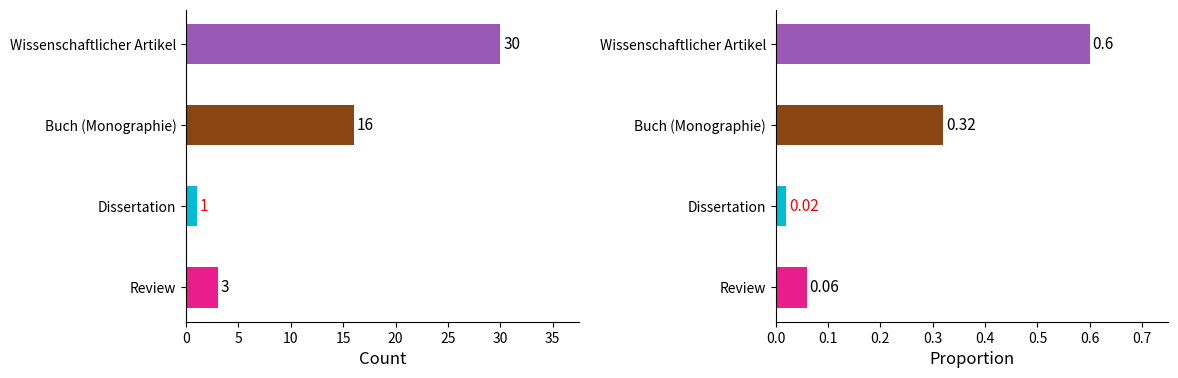

What is the sum of all values?

50